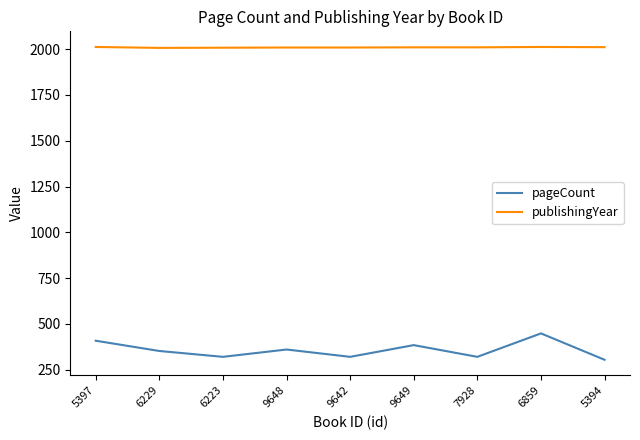

What is the average value of the publishingYear series?

2010